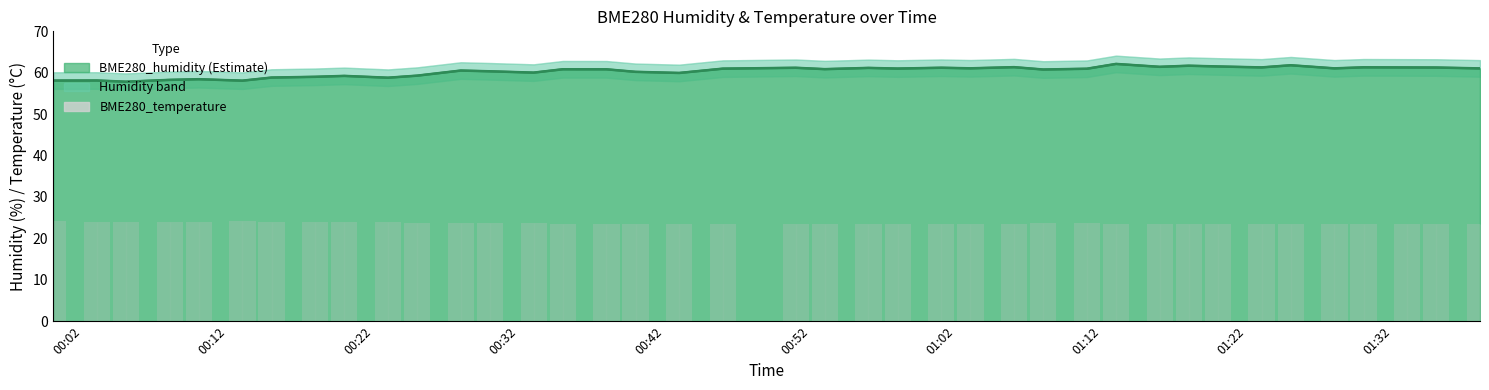

Reading left to right, list all the values displayed in this chart.

2022/08/17 00:00=58.1	2022/08/17 00:03=58.1	2022/08/17 00:05=57.8	2022/08/17 00:08=58.3	2022/08/17 00:10=58.4	2022/08/17 00:13=58.1	2022/08/17 00:15=58.8	2022/08/17 00:18=59.0	2022/08/17 00:20=59.2	2022/08/17 00:23=58.8	2022/08/17 00:25=59.3	2022/08/17 00:28=60.5	2022/08/17 00:30=60.4	2022/08/17 00:33=60.0	2022/08/17 00:35=60.8	2022/08/17 00:38=60.8	2022/08/17 00:40=60.2	2022/08/17 00:43=60.0	2022/08/17 00:46=61.0	2022/08/17 00:51=61.2	2022/08/17 00:53=60.9	2022/08/17 00:56=61.2	2022/08/17 00:58=61.0	2022/08/17 01:01=61.2	2022/08/17 01:03=61.1	2022/08/17 01:06=61.4	2022/08/17 01:08=60.8	2022/08/17 01:11=61.0	2022/08/17 01:13=62.1	2022/08/17 01:16=61.4	2022/08/17 01:18=61.7	2022/08/17 01:20=61.5	2022/08/17 01:23=61.3	2022/08/17 01:25=61.8	2022/08/17 01:28=61.1	2022/08/17 01:30=61.3	2022/08/17 01:33=61.3	2022/08/17 01:35=61.3	2022/08/17 01:38=61.0